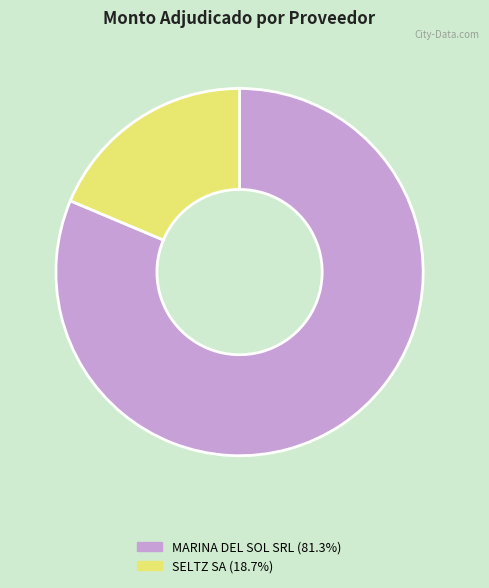

Which slice represents more than half of the pie?

MARINA DEL SOL SRL